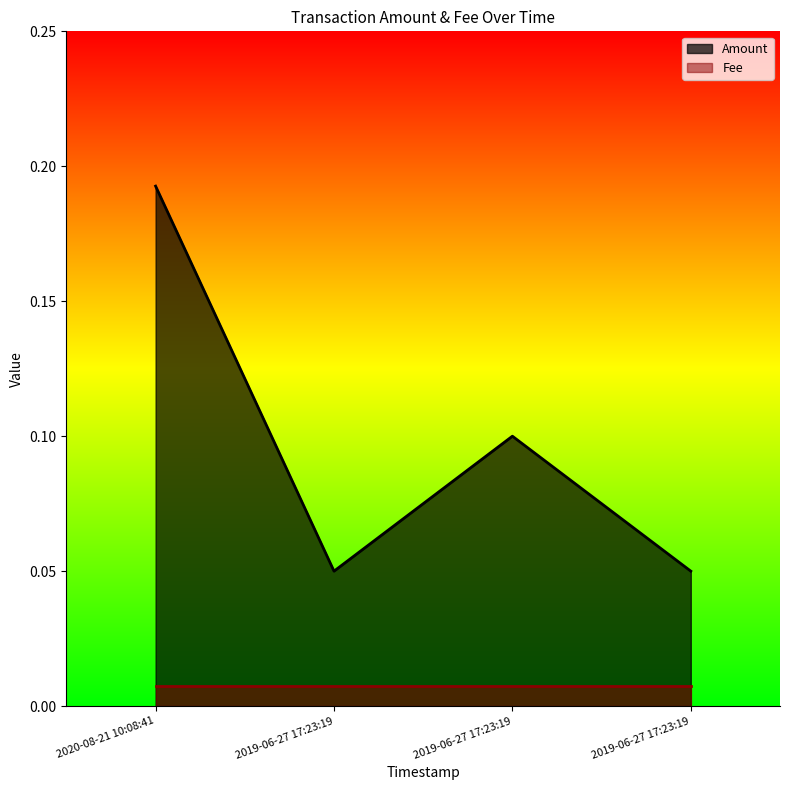

What is the difference between the second highest and second lowest values in the Amount_line series?

0.1